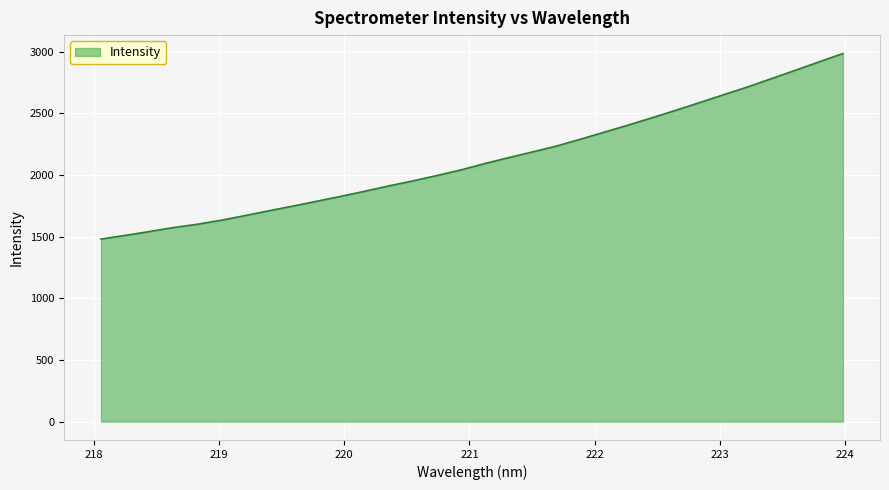

Does the chart have visible grid lines?

Yes